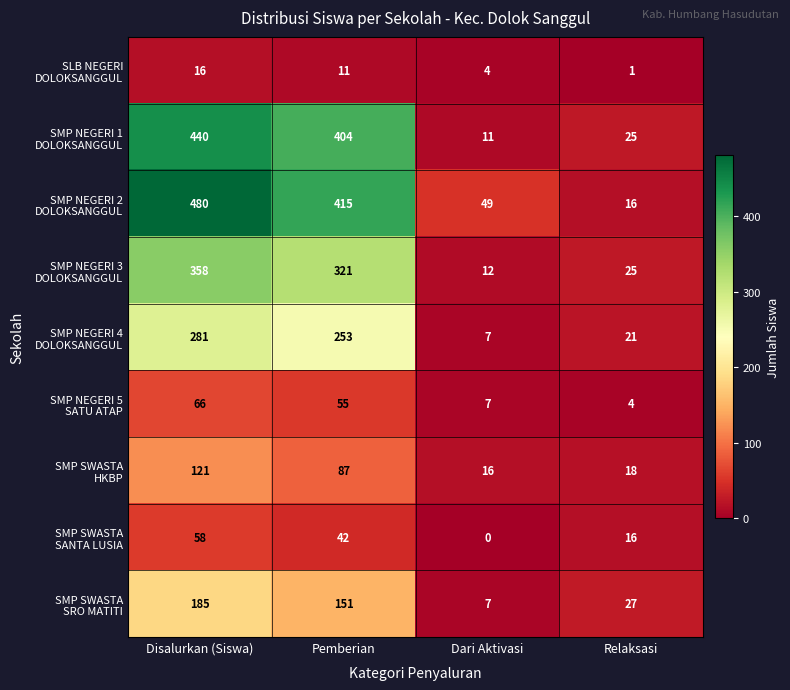

What is the difference between the highest and lowest values at Dari Aktivasi?

49